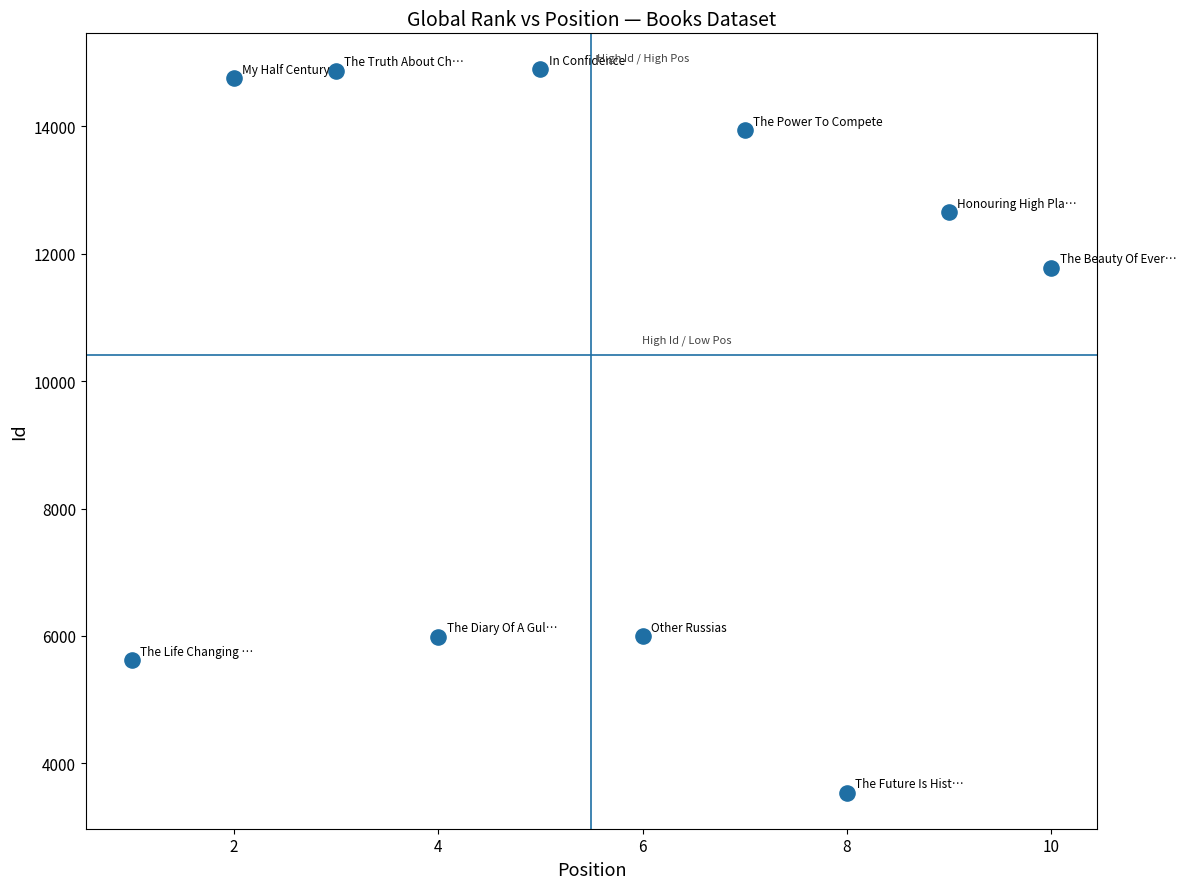

What Y value in the scatter plot is closest to 9217?

11784